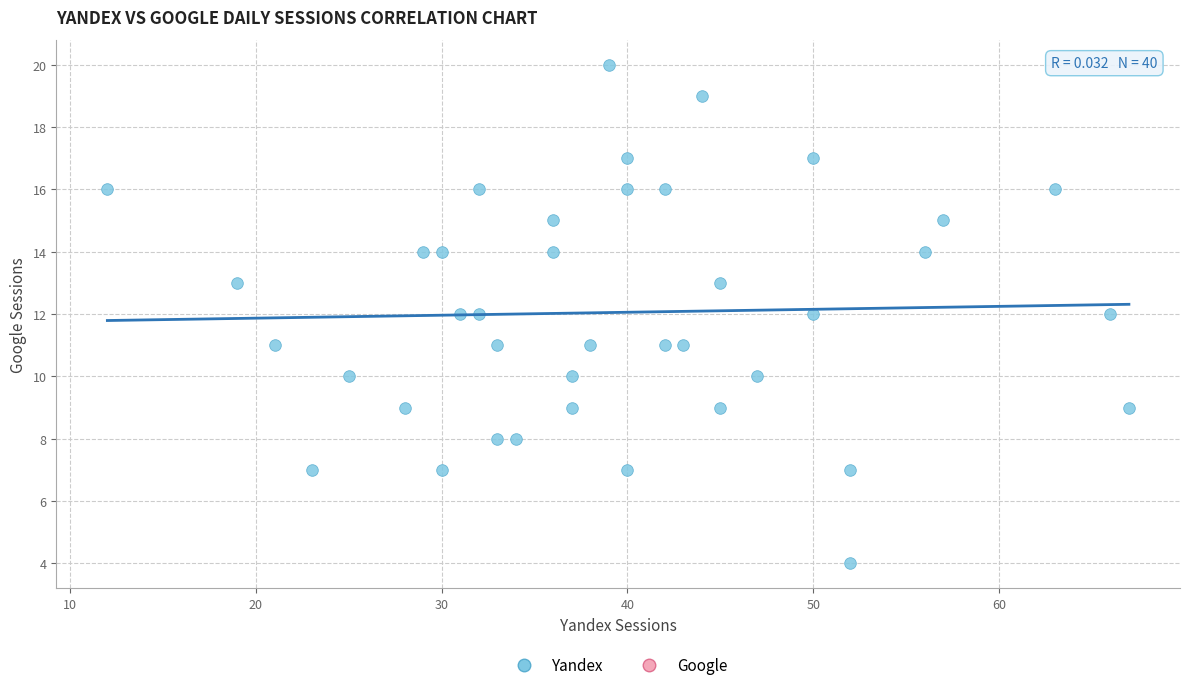

What is the range of Y values (max minus min)?

16